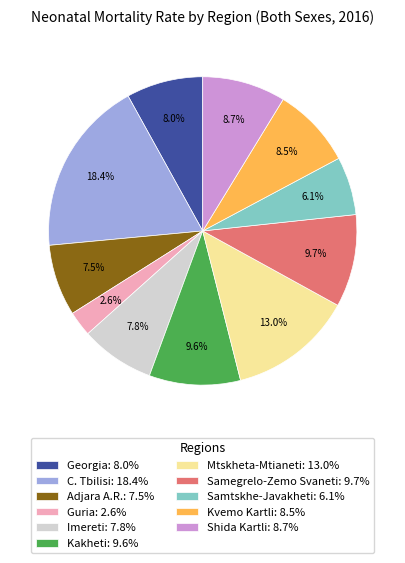

Is Samtskhe-Javakheti the majority of the pie?

No